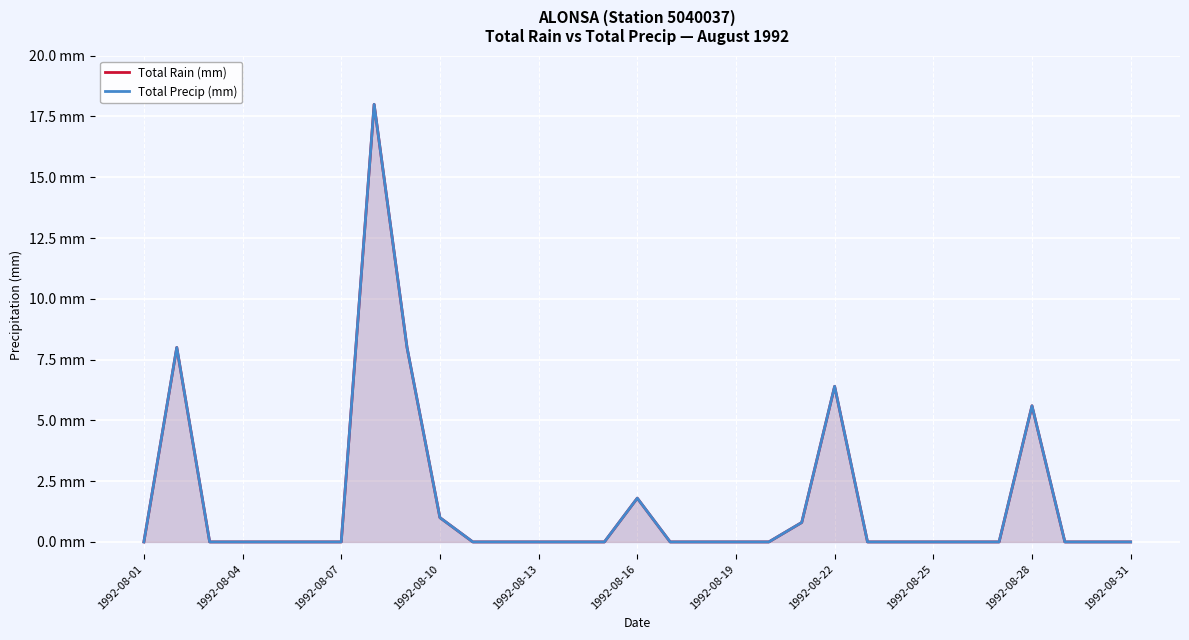

Reading left to right, transcribe all the data shown in this chart.

Total Rain (mm): 0.0	8.0	0.0	0.0	0.0	0.0	0.0	18.0	8.0	1.0	0.0	0.0	0.0	0.0	0.0	1.8	0.0	0.0	0.0	0.0	0.8	6.4	0.0	0.0	0.0	0.0	0.0	5.6	0.0	0.0	0.0
Total Precip (mm): 0.0	8.0	0.0	0.0	0.0	0.0	0.0	18.0	8.0	1.0	0.0	0.0	0.0	0.0	0.0	1.8	0.0	0.0	0.0	0.0	0.8	6.4	0.0	0.0	0.0	0.0	0.0	5.6	0.0	0.0	0.0